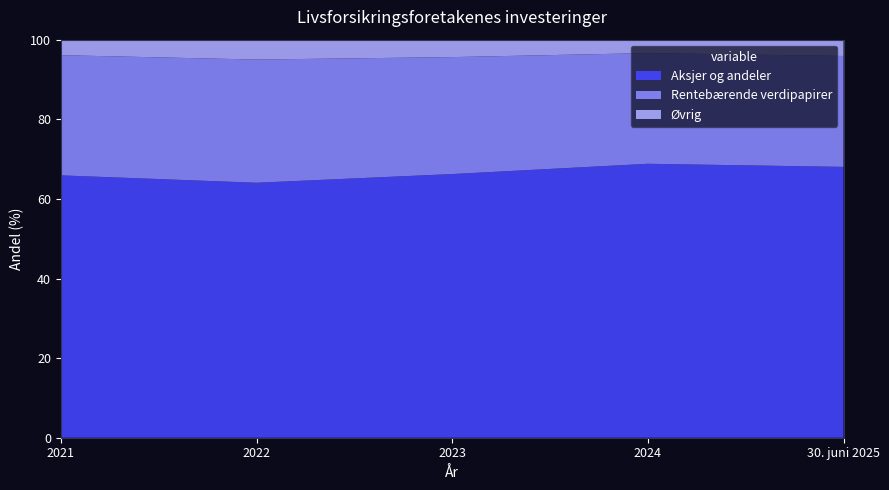

Reading left to right, what are all the values shown in this chart?

Aksjer og andeler: 2021=65.9	2022=64.1	2023=66.2	2024=68.8	30. juni 2025=68.0
Rentebærende verdipapirer: 2021=30.2	2022=31.0	2023=29.4	2024=27.8	30. juni 2025=27.9
Øvrig: 2021=3.9	2022=5.0	2023=4.4	2024=3.4	30. juni 2025=4.1